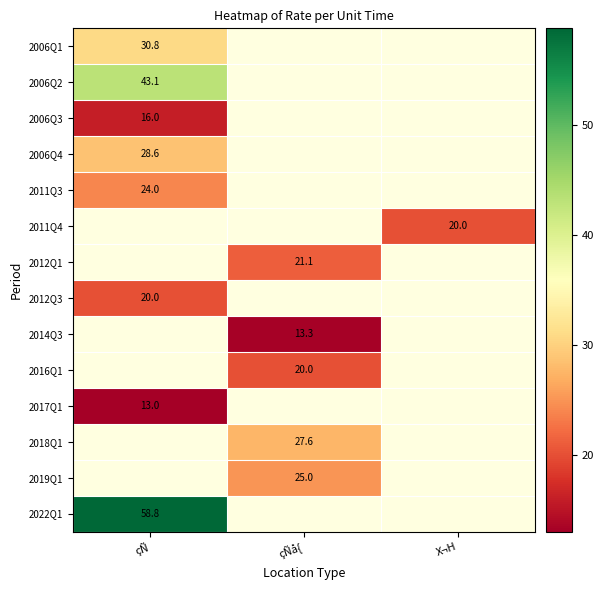

Count the number of data series in this chart.

14